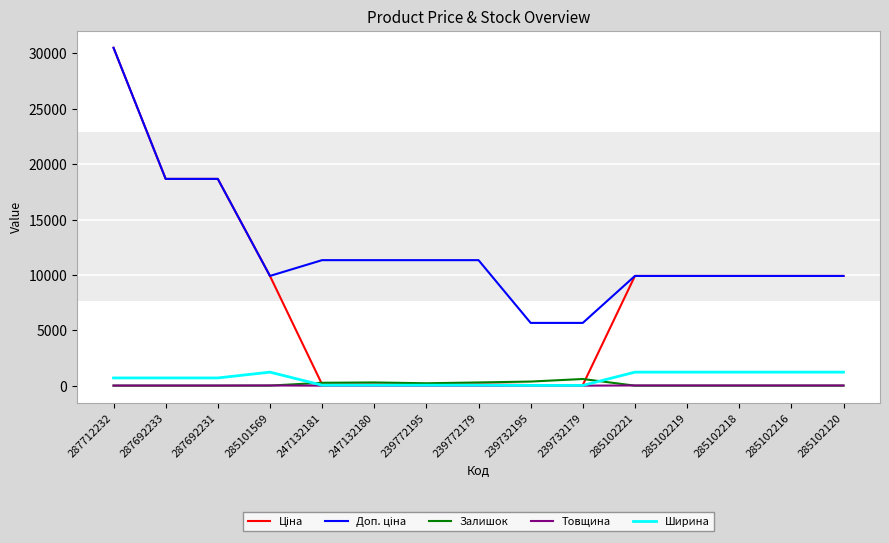

At which category is the sum across all series the highest?

287712232